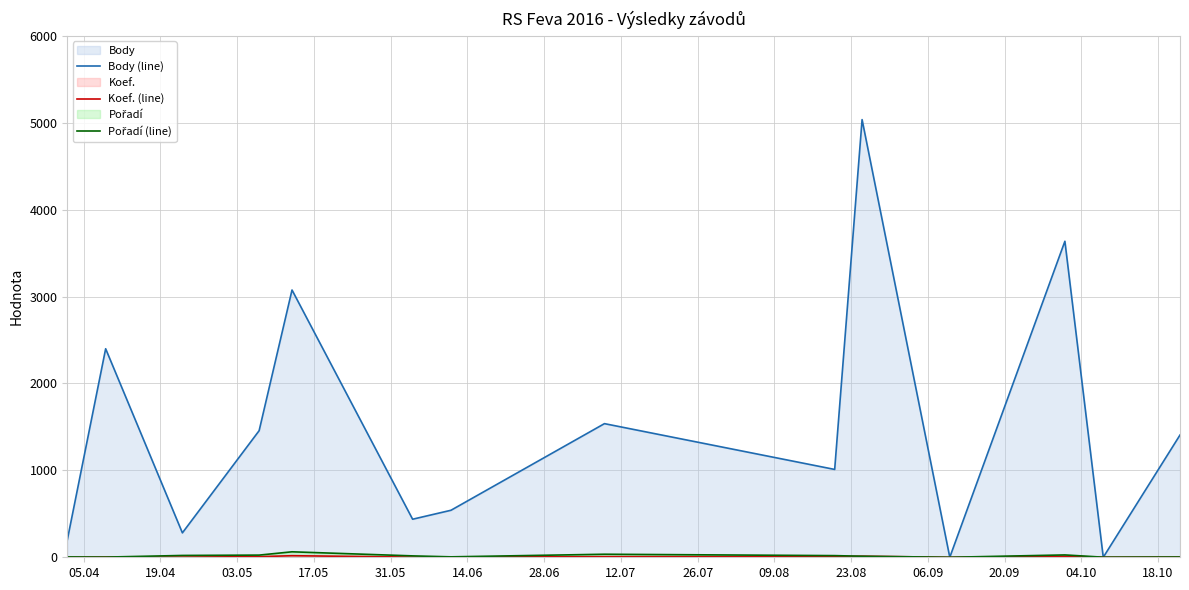

Which series has the widest spread of values?

Body (line)